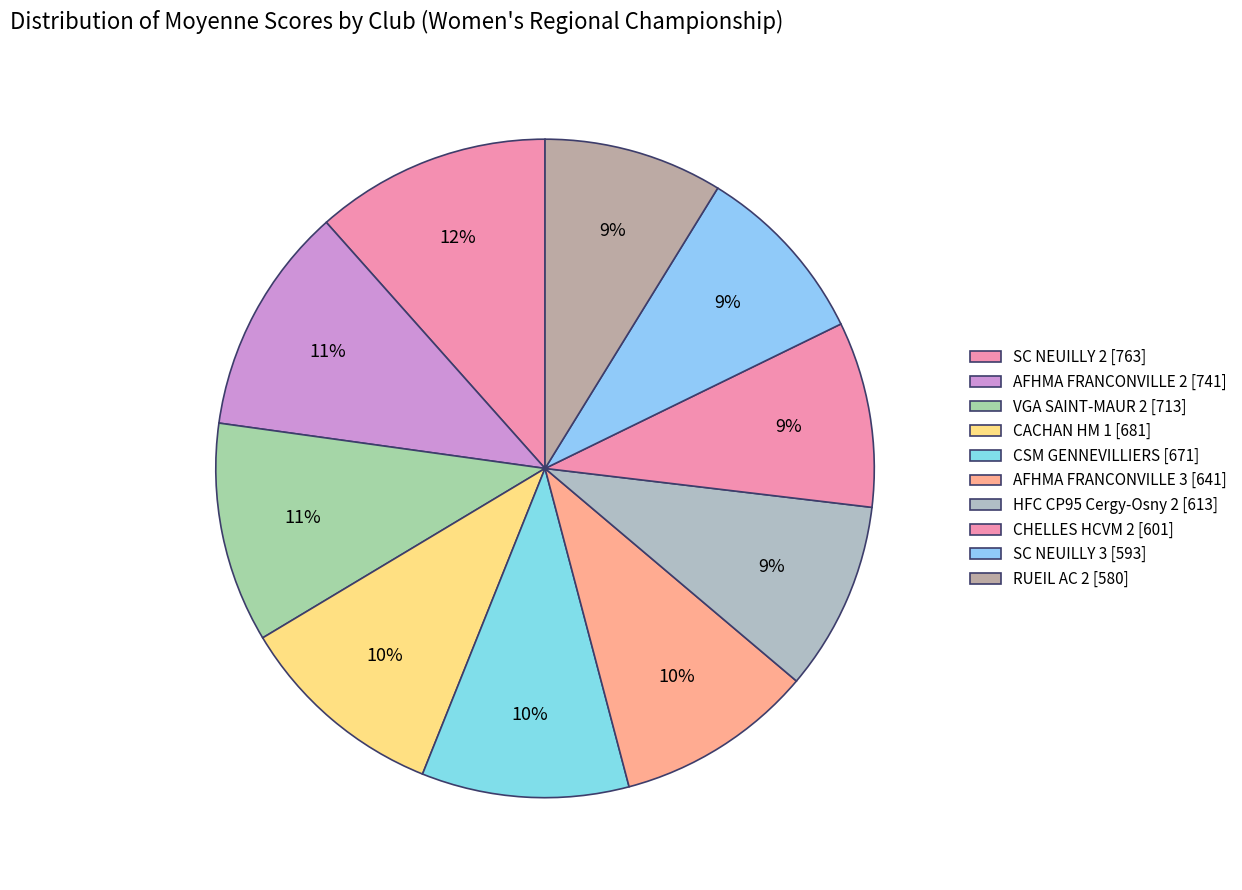

Is SC NEUILLY 2 the majority of the pie?

No